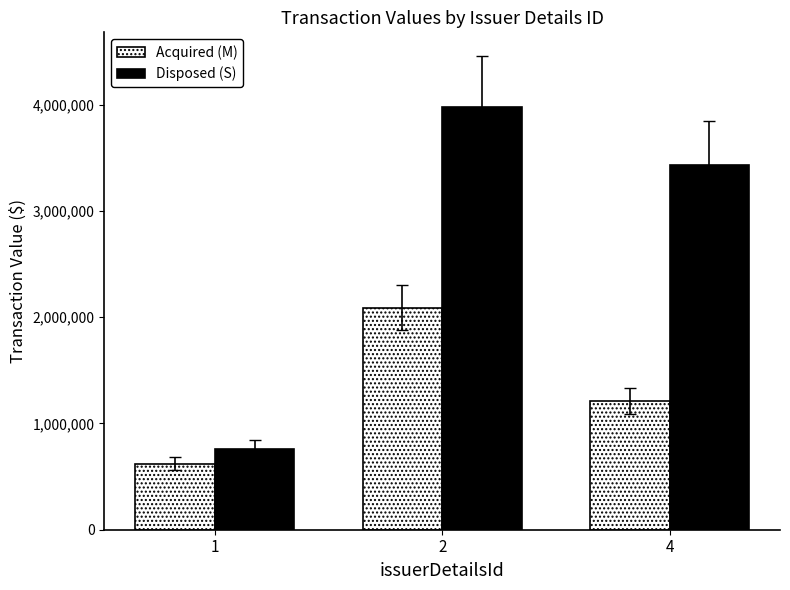

Is it true that Acquired (M) equals 561394 at 4?

False